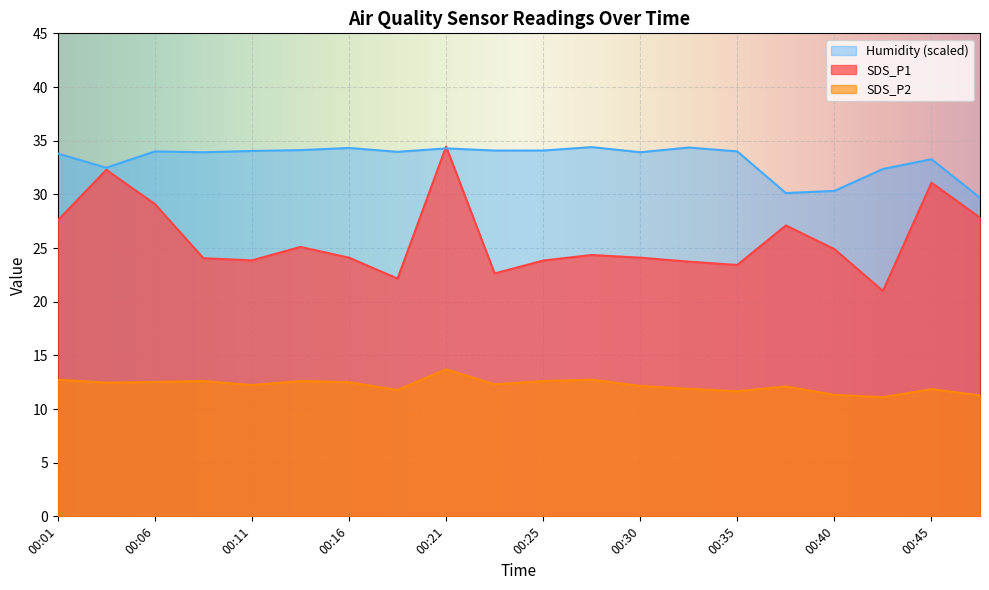

What is the difference between the maximum and minimum values in the SDS_P2 series?

2.6